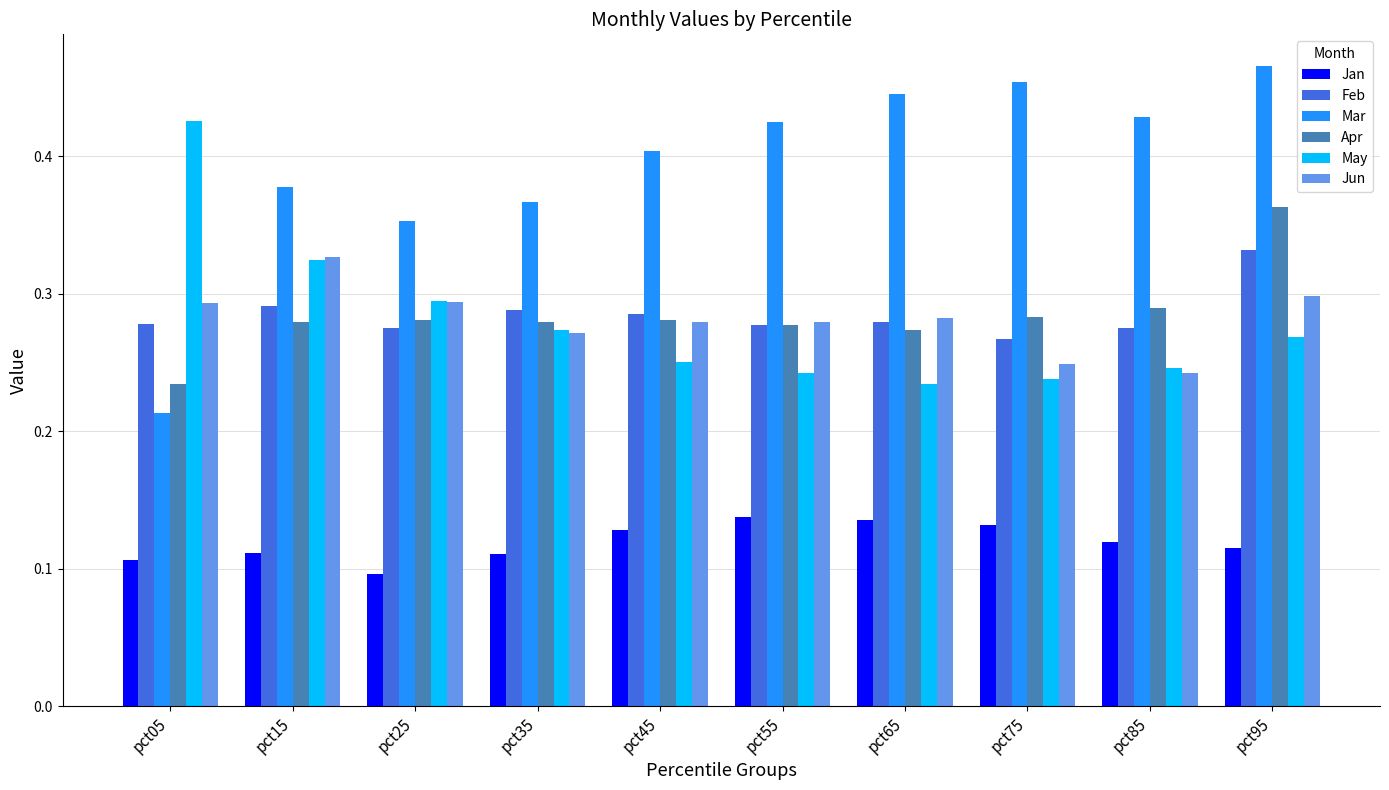

Which series has the widest spread of values?

Mar